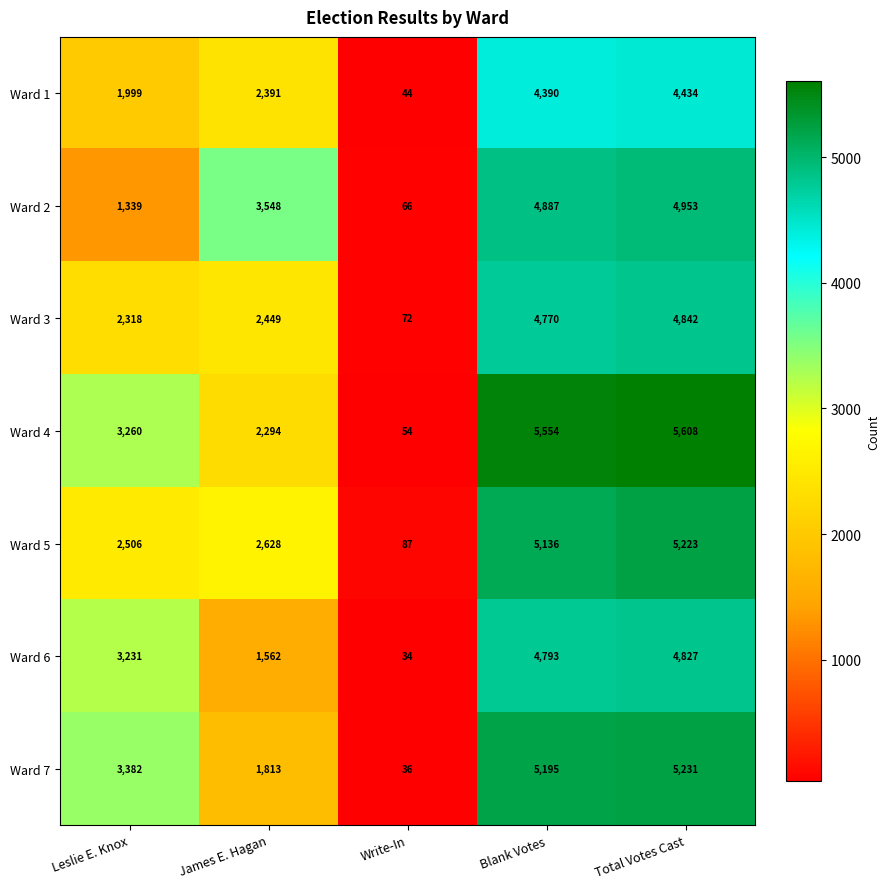

Between Blank Votes and Total Votes Cast, which series saw the biggest shift?

Ward 5